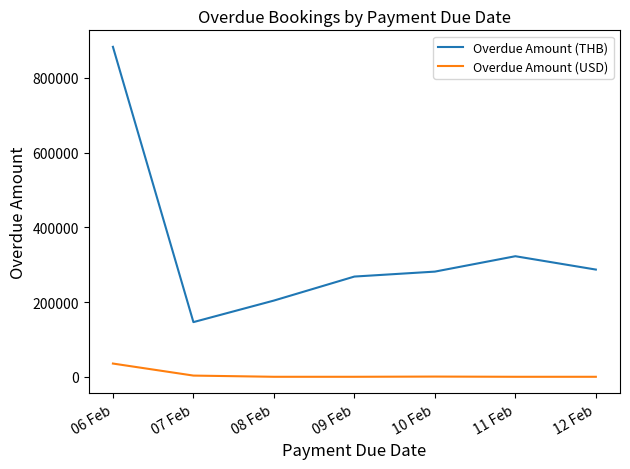

How many values in the Overdue Amount (USD) series exceed 0?

3